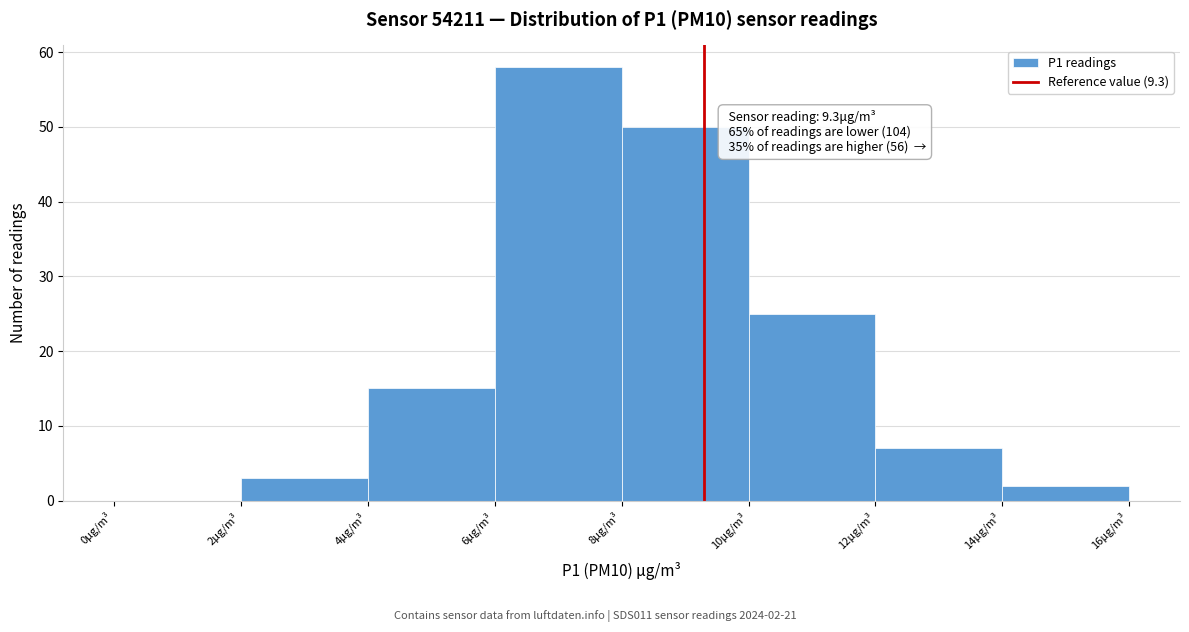

Over which range of the x-axis is the bar tallest?

6 to 8